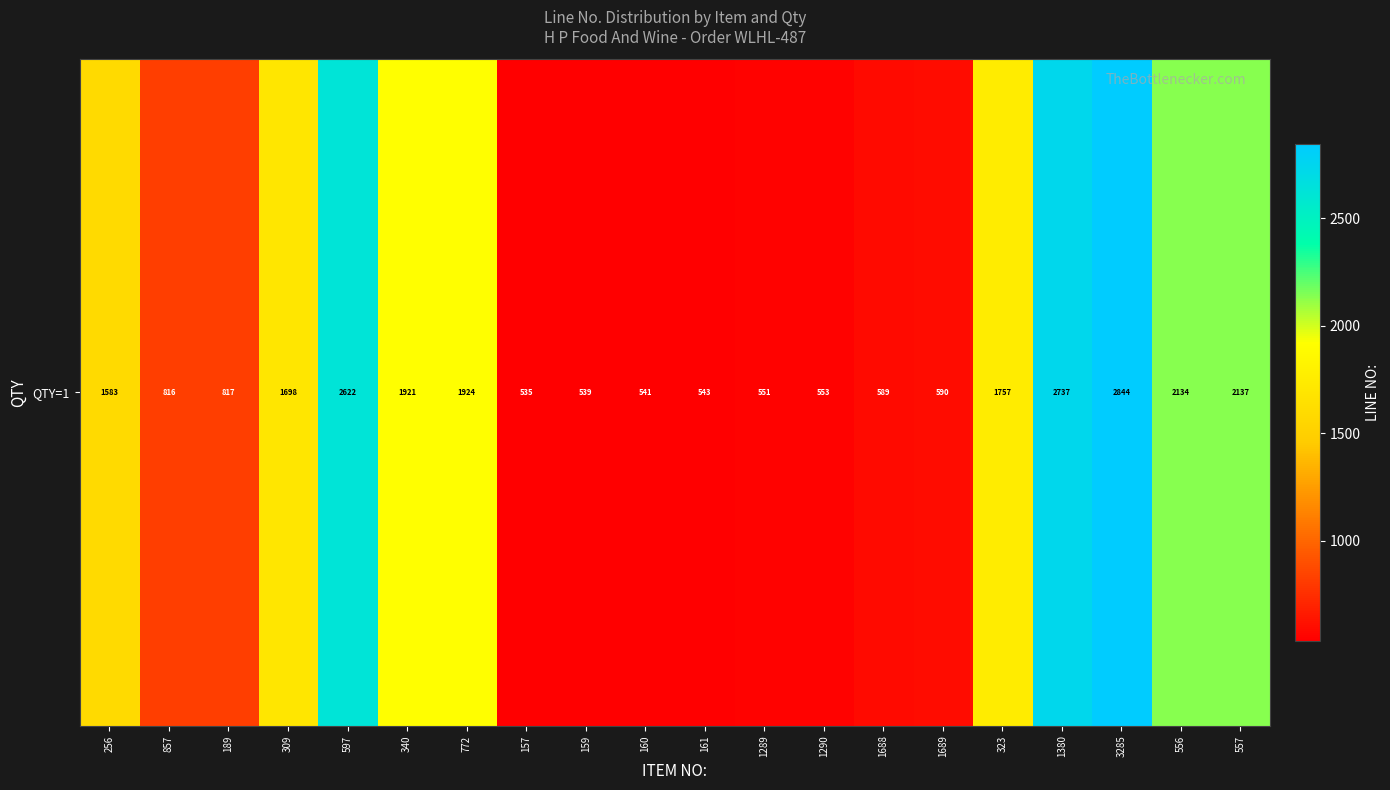

Which category has the highest value across all series?

3285